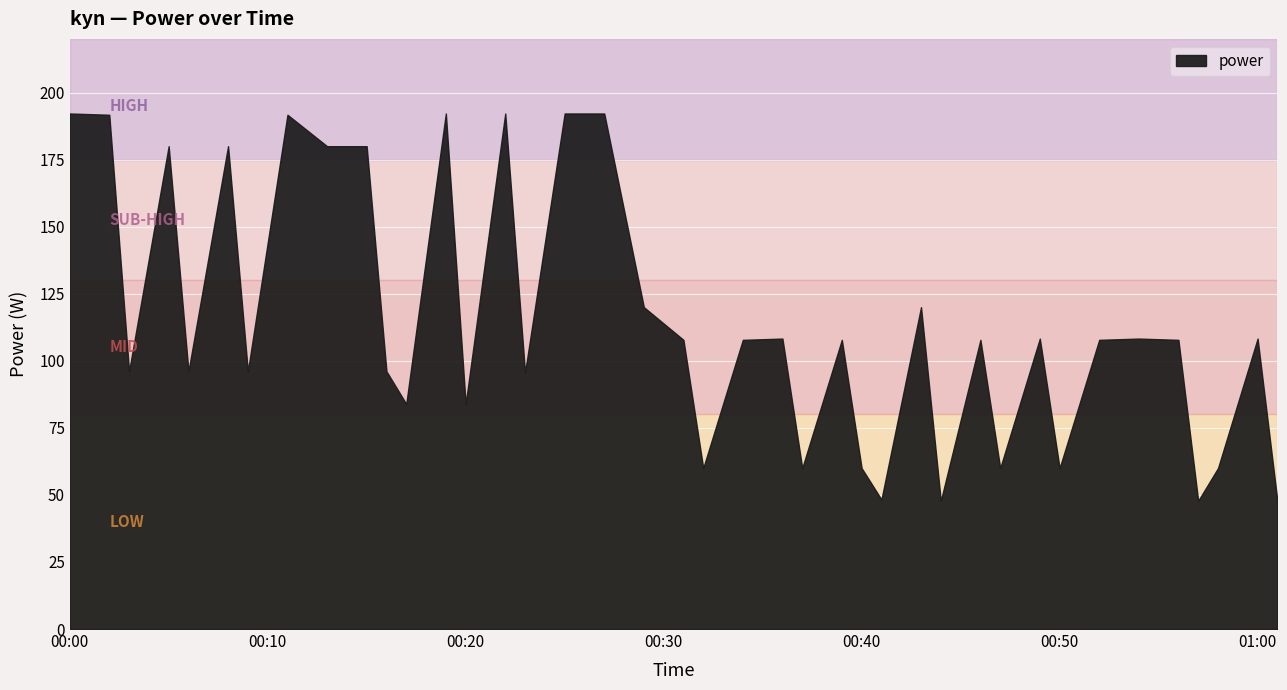

Reading left to right, what are all the values shown in this chart?

2022-10-31T00:00:00=192.2	2022-10-31T00:02:00=191.7	2022-10-31T00:03:00=96.1	2022-10-31T00:05:00=180.0	2022-10-31T00:06:00=96.1	2022-10-31T00:08:00=180.0	2022-10-31T00:09:00=96.1	2022-10-31T00:11:00=191.7	2022-10-31T00:13:00=180.0	2022-10-31T00:15:00=180.0	2022-10-31T00:16:00=96.1	2022-10-31T00:17:00=83.9	2022-10-31T00:19:00=192.2	2022-10-31T00:20:00=83.9	2022-10-31T00:22:00=192.2	2022-10-31T00:23:00=95.6	2022-10-31T00:25:00=192.2	2022-10-31T00:27:00=192.2	2022-10-31T00:29:00=120.0	2022-10-31T00:31:00=107.8	2022-10-31T00:32:00=60.0	2022-10-31T00:34:00=107.8	2022-10-31T00:36:00=108.3	2022-10-31T00:37:00=60.0	2022-10-31T00:39:00=107.8	2022-10-31T00:40:00=60.0	2022-10-31T00:41:00=48.3	2022-10-31T00:43:00=120.0	2022-10-31T00:44:00=47.8	2022-10-31T00:46:00=107.8	2022-10-31T00:47:00=60.0	2022-10-31T00:49:00=108.3	2022-10-31T00:50:00=60.0	2022-10-31T00:52:00=107.8	2022-10-31T00:54:00=108.3	2022-10-31T00:56:00=107.8	2022-10-31T00:57:00=47.8	2022-10-31T00:58:00=60.0	2022-10-31T01:00:00=108.3	2022-10-31T01:01:00=47.8